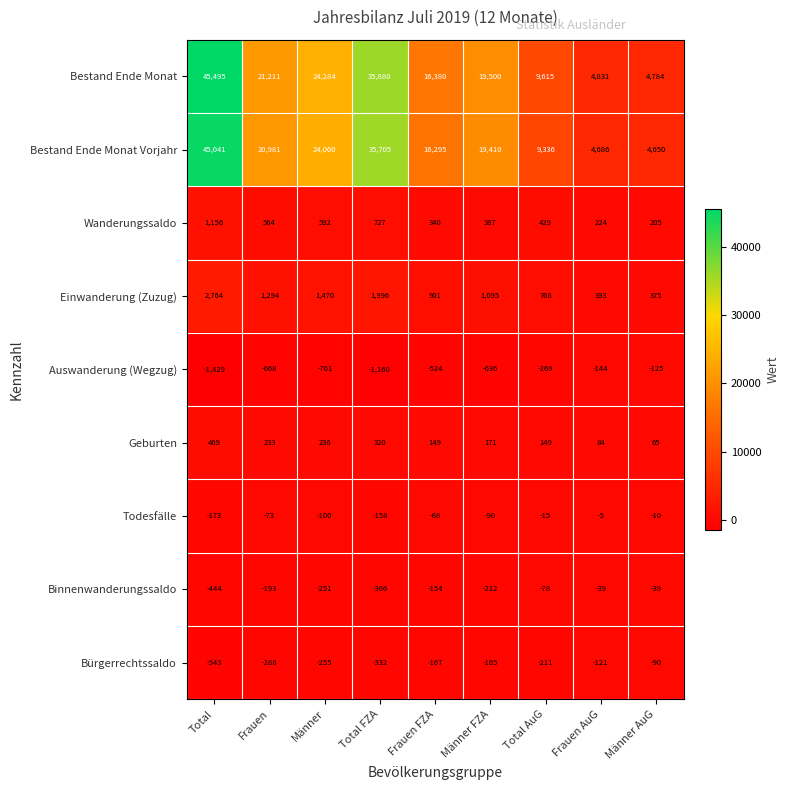

Count the number of categories in the chart.

9